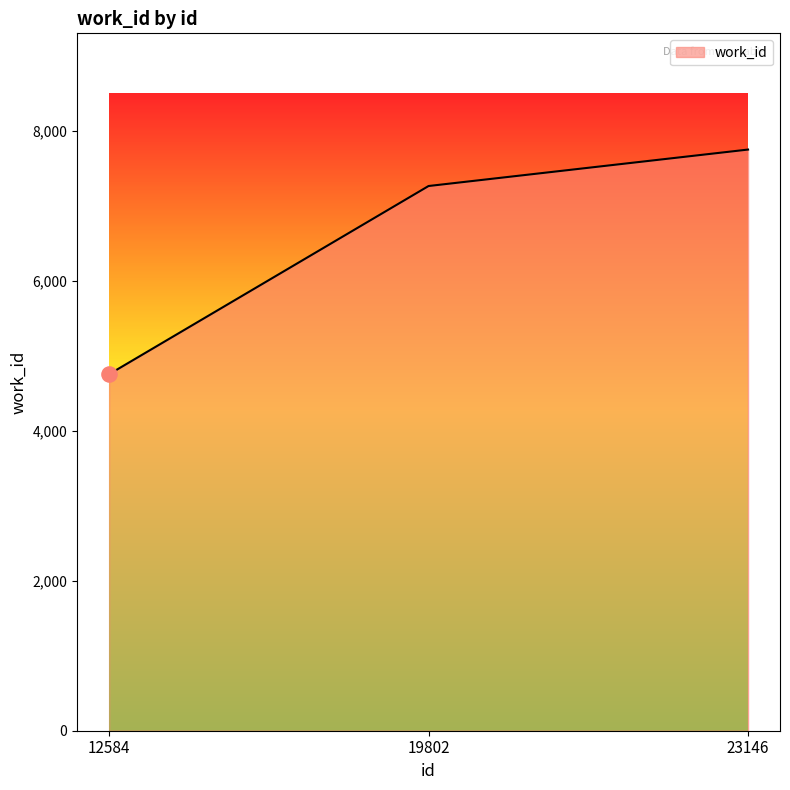

What is the change in value from 12584 to 23146?

+2996